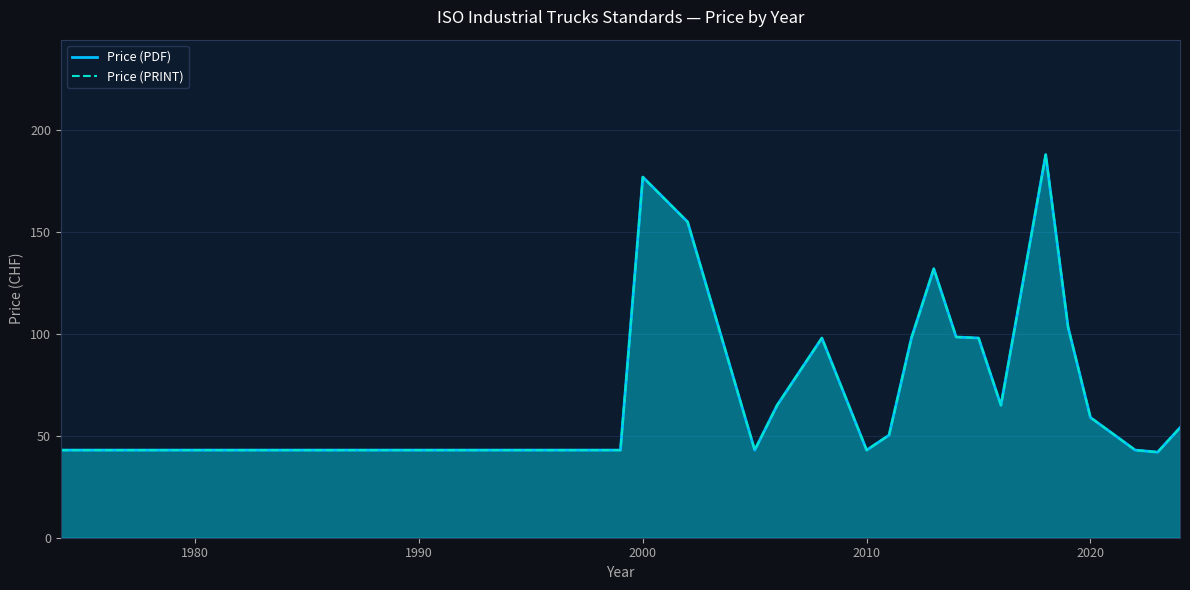

What position from the right is 2010?

13